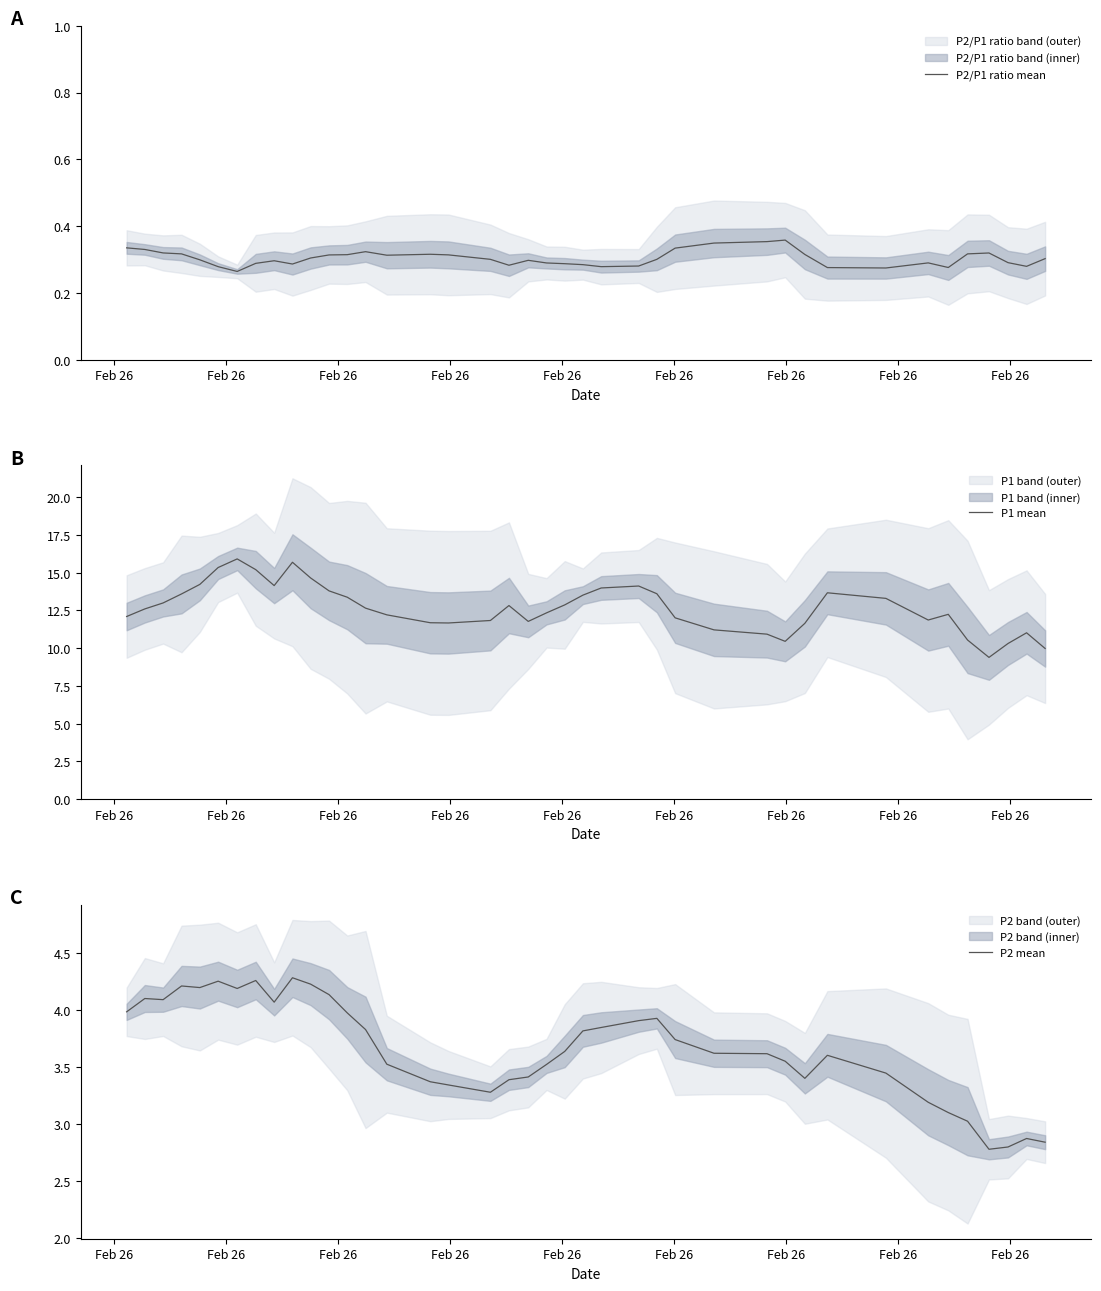

At which category does P2/P1 ratio mean reach its first local valley?

Feb 26